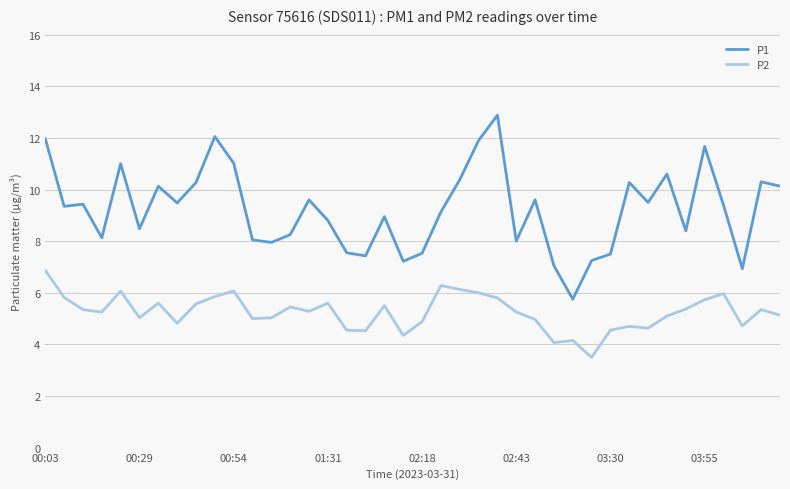

List the series in order of their overall mean, lowest first.

P2, P1